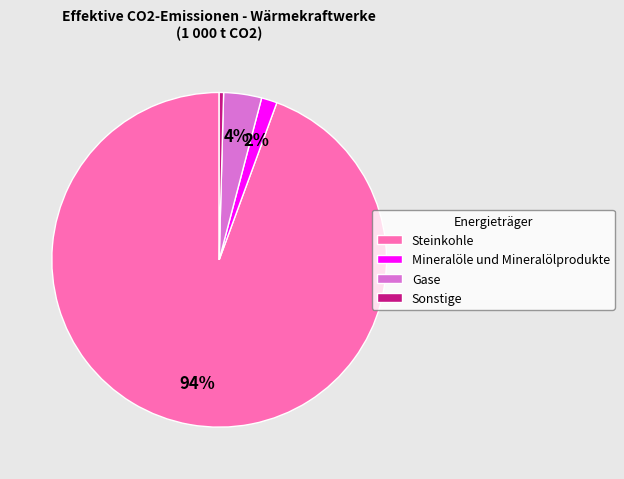

Between Mineralöle und Mineralölprodukte and Sonstige, which is larger?

Mineralöle und Mineralölprodukte